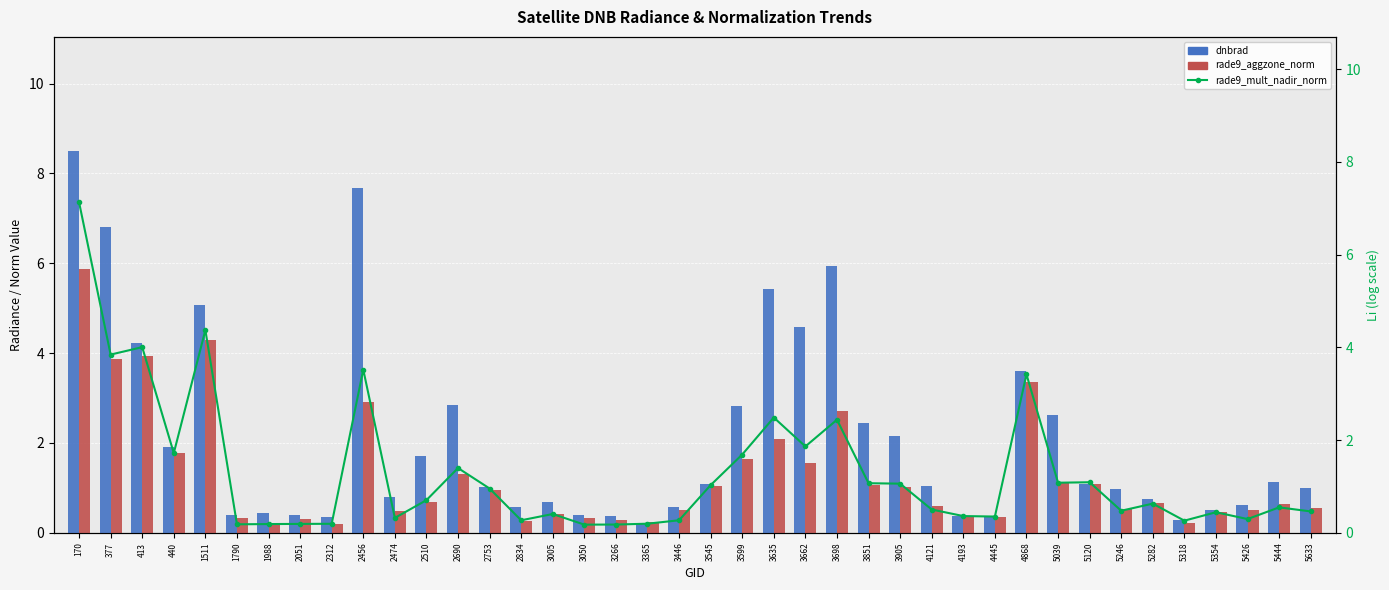

Which label corresponds to the largest value in the chart?

170